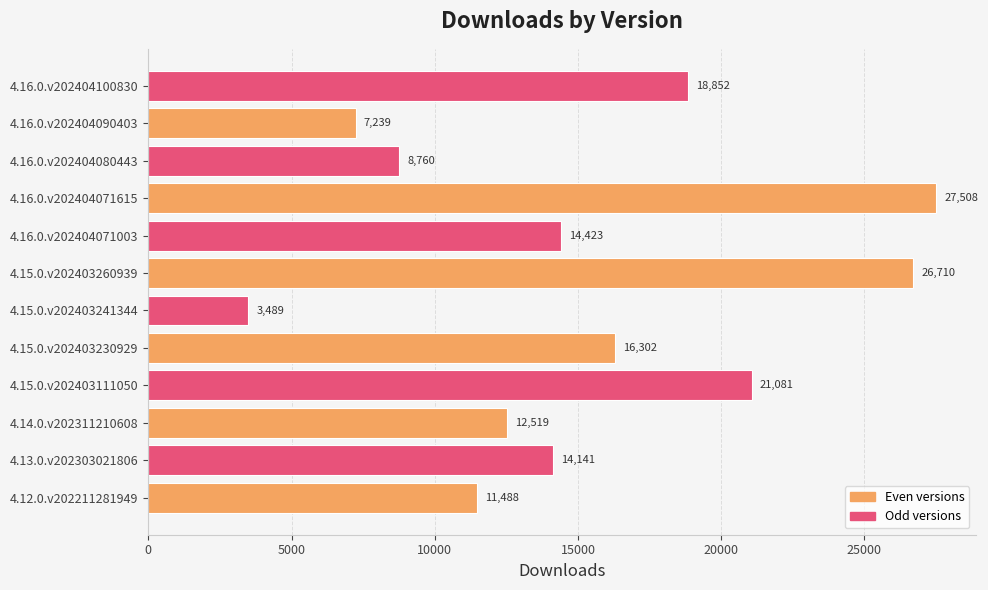

Is it true that the value at 4.16.0.v202404090403 is 7239?

True